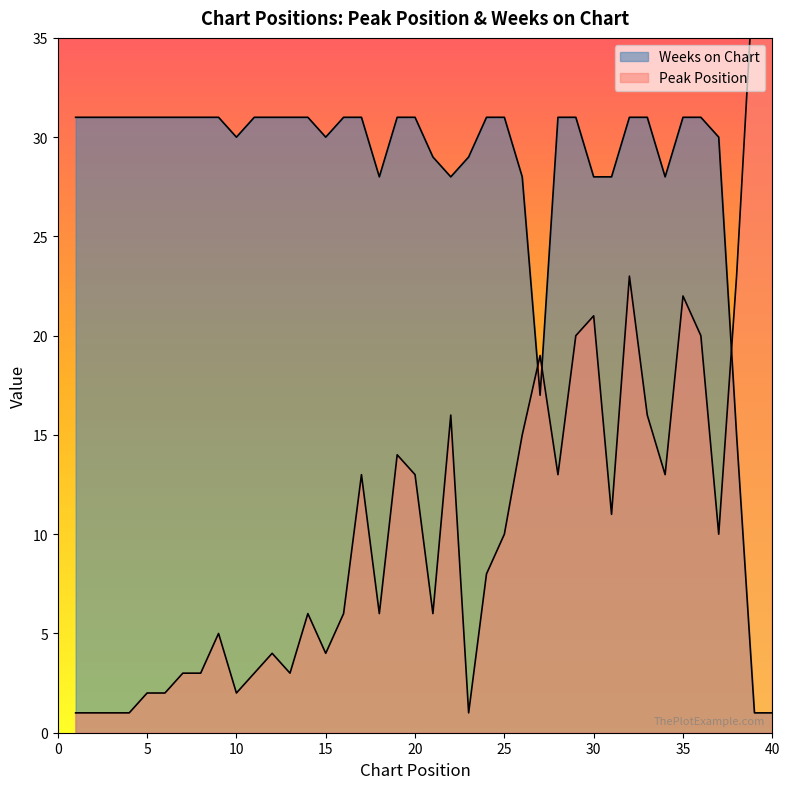

Which category has the highest value in the Weeks on Chart series?

1